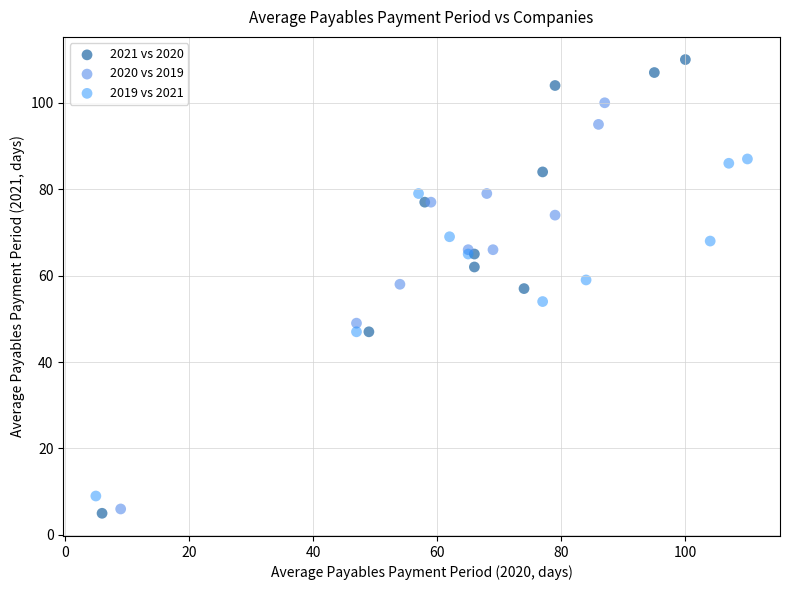

Which series has the widest spread of Y values?

2021 vs 2020